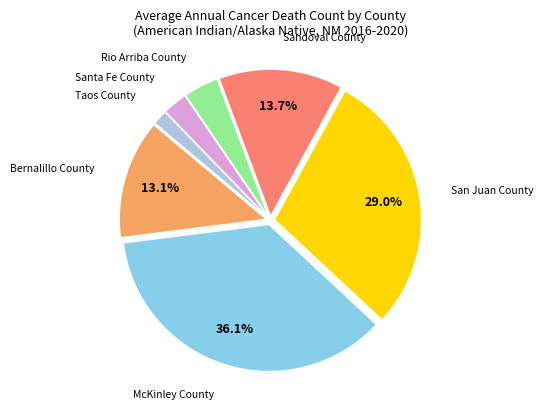

Count the number of slices in the pie.

7